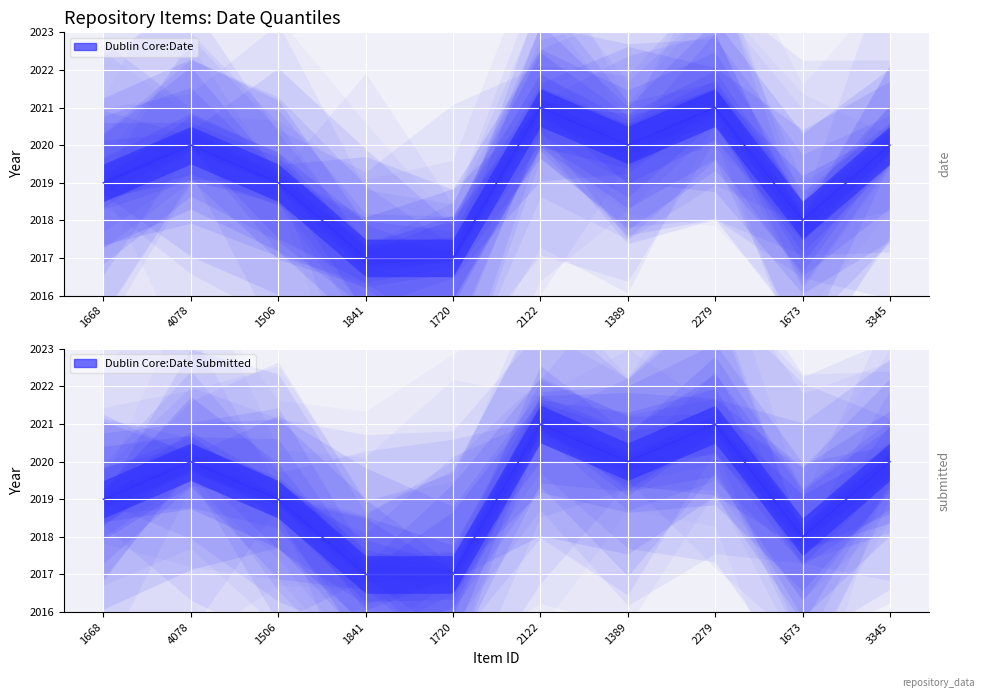

True or false: the data shows 3051 at 1720.

False